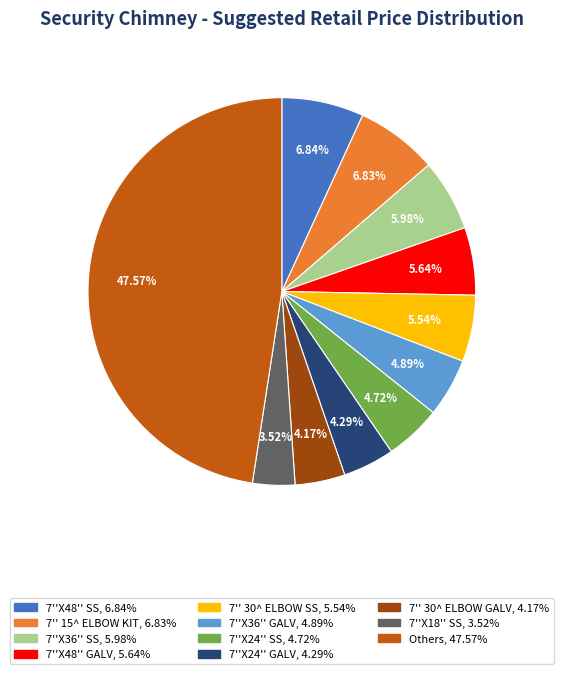

Count the number of slices in the pie.

11